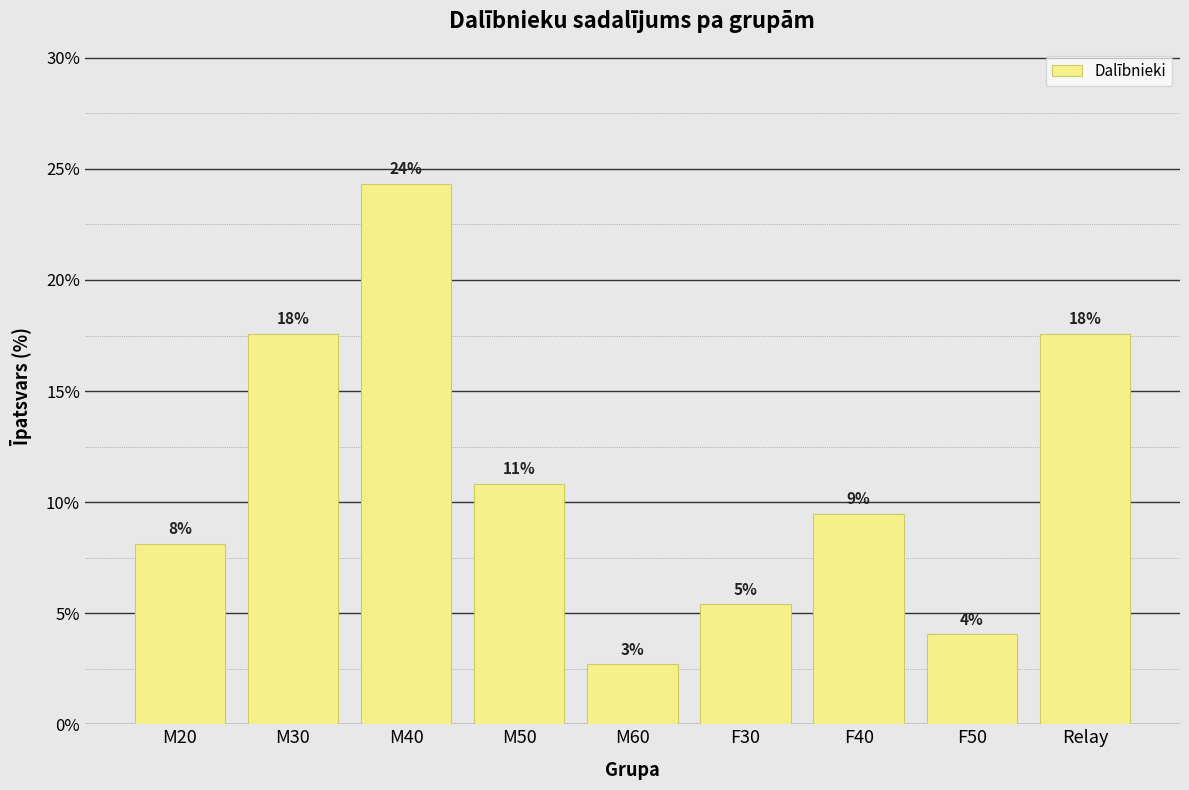

The chart shows a value of 12.5 at F40. True or false?

False